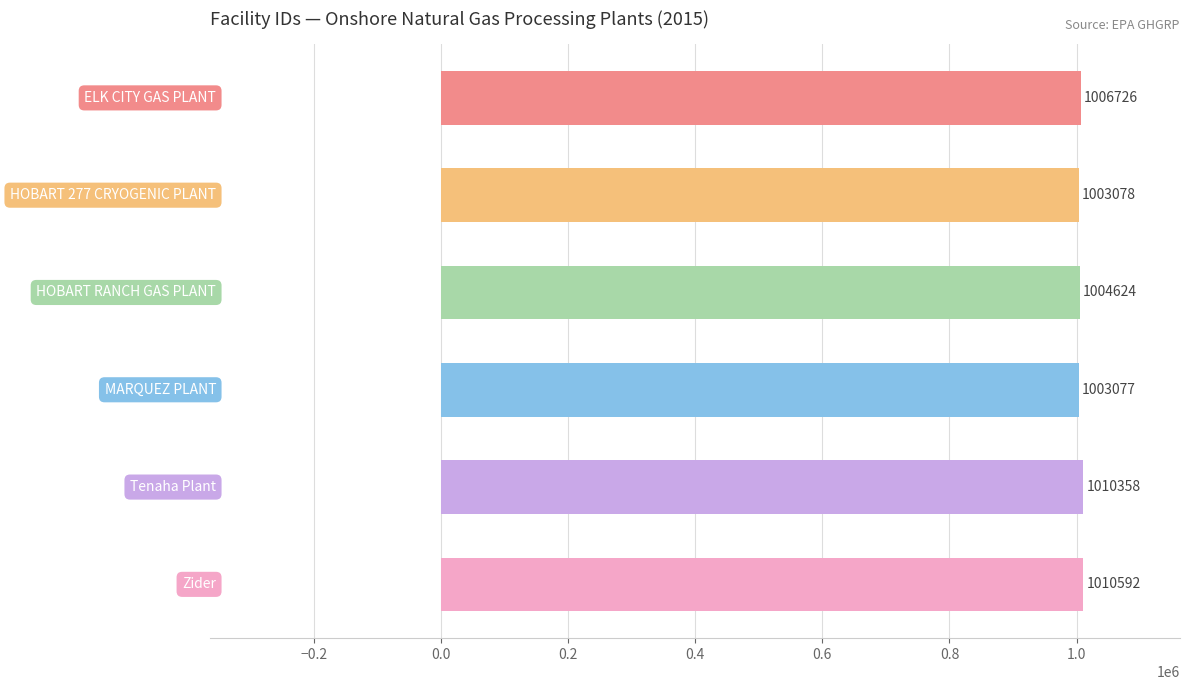

What is the minimum value shown in the chart?

1003077